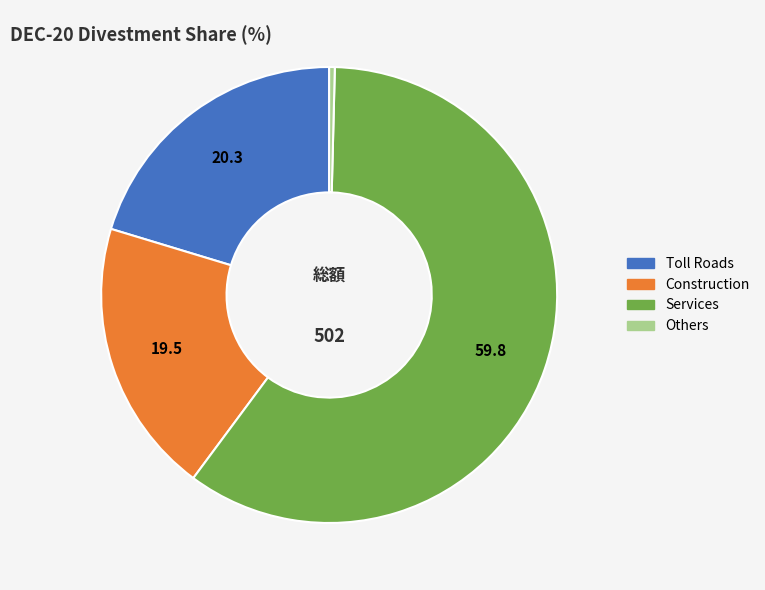

Is there any slice that represents more than half of the pie?

Yes